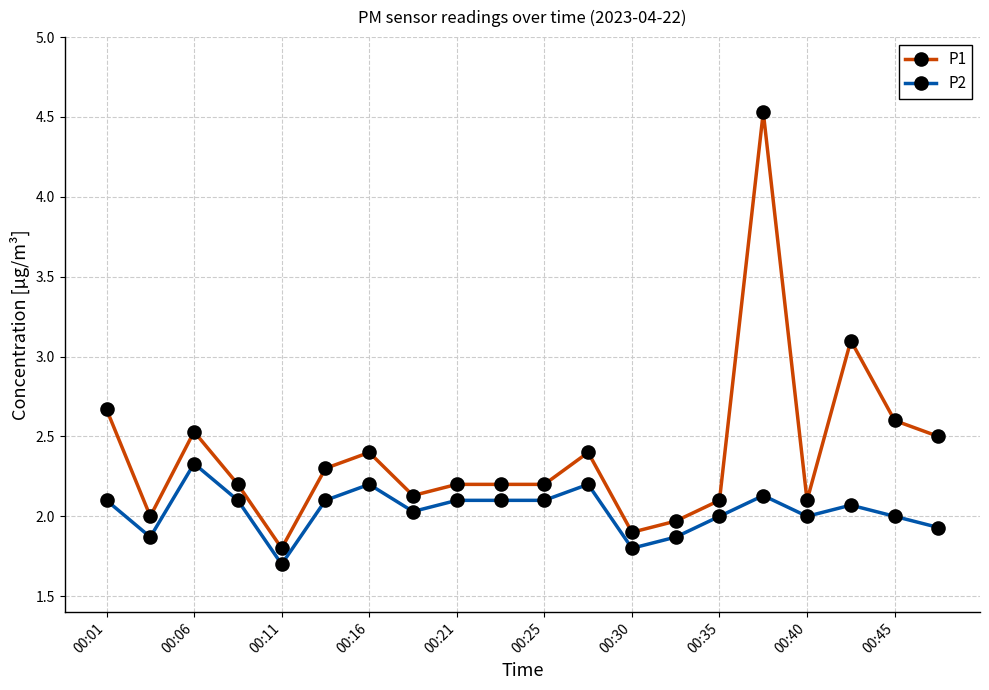

Which series has the largest range (max minus min)?

P1